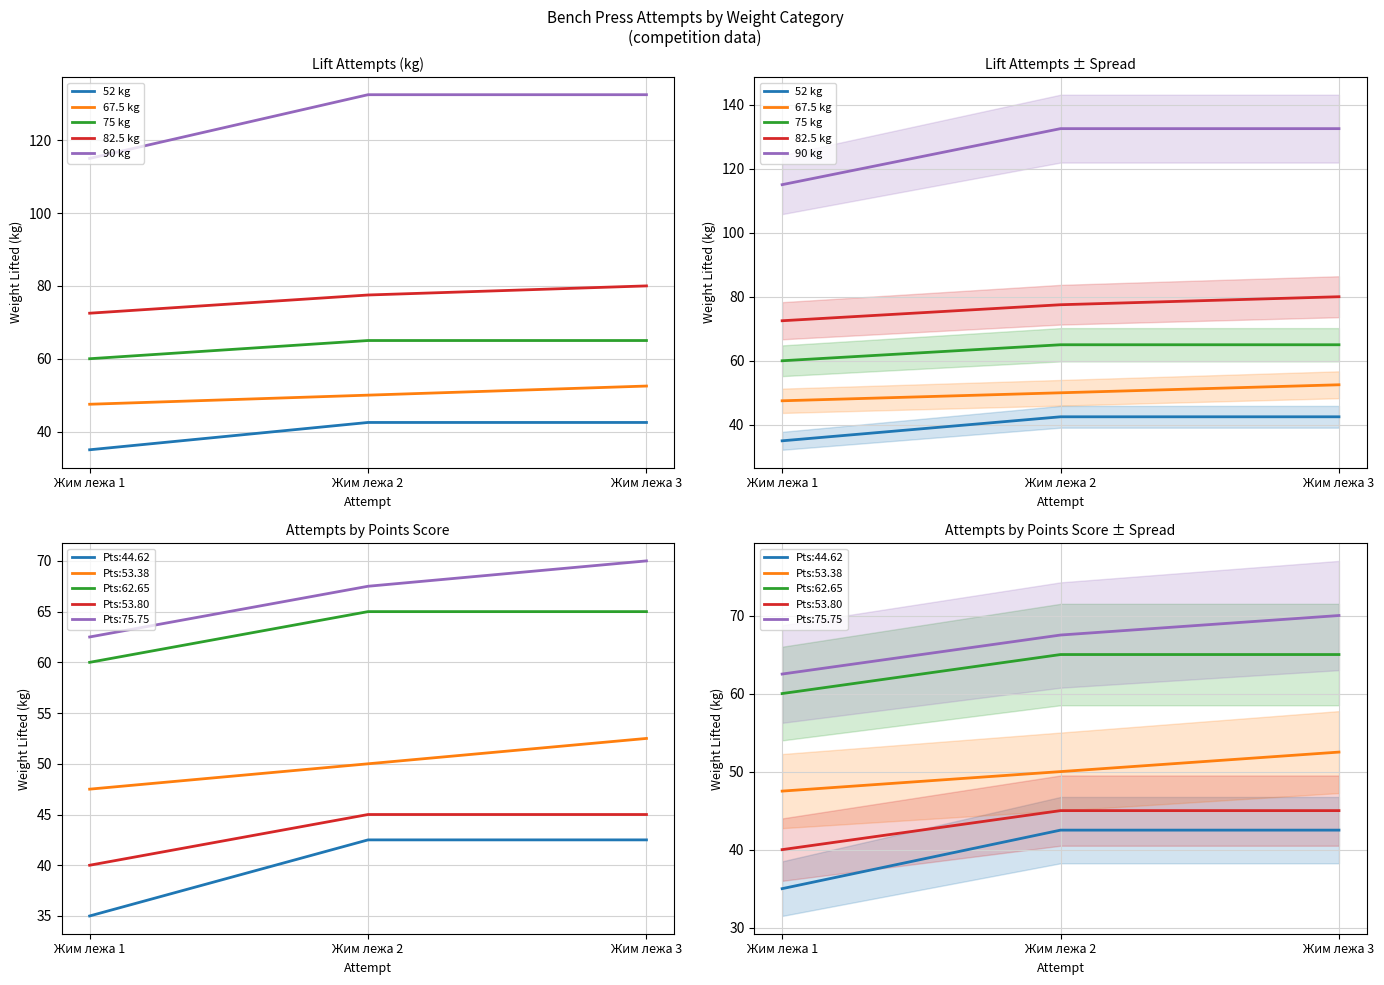

Which series has the largest total across all categories?

90 kg